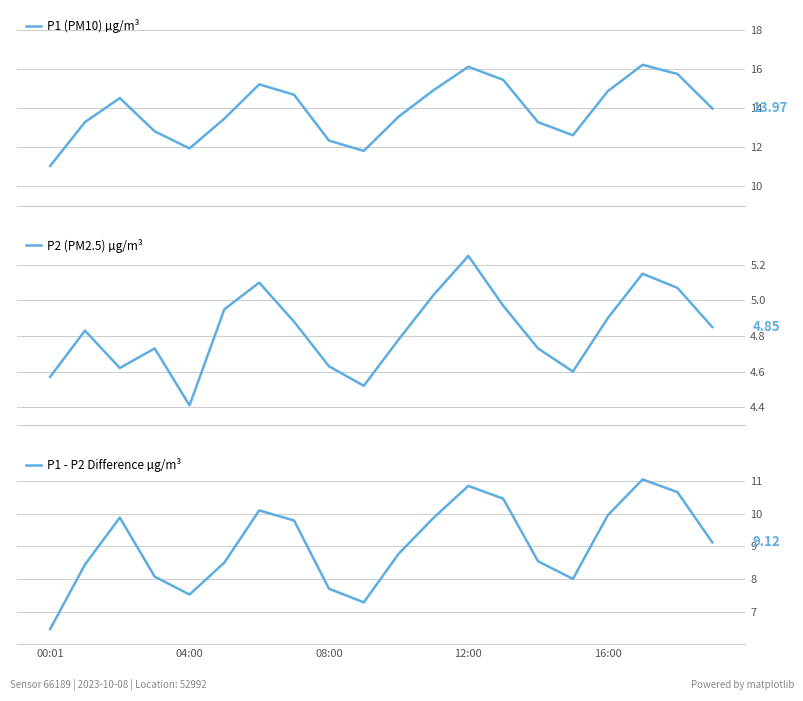

At which label does P1 - P2 Difference µg/m³ reach its minimum?

00:01